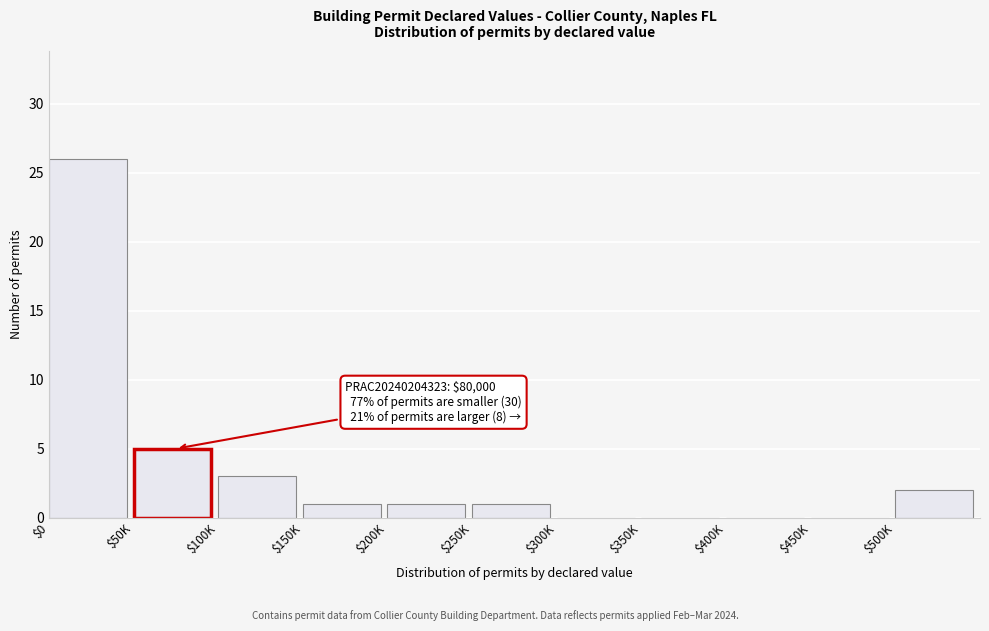

What is the greatest value displayed?

26